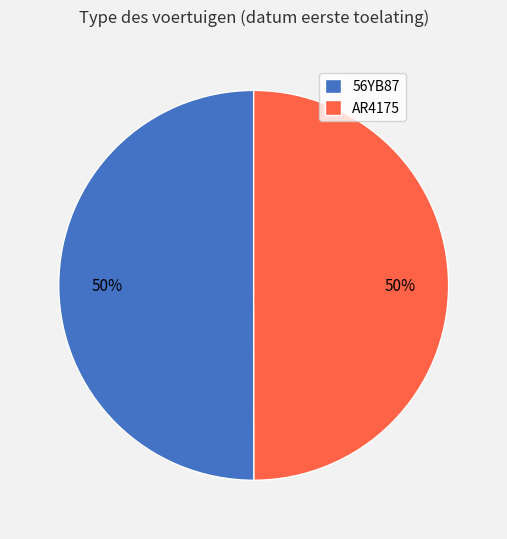

Do 56YB87 and AR4175 together represent more than half of the pie?

Yes